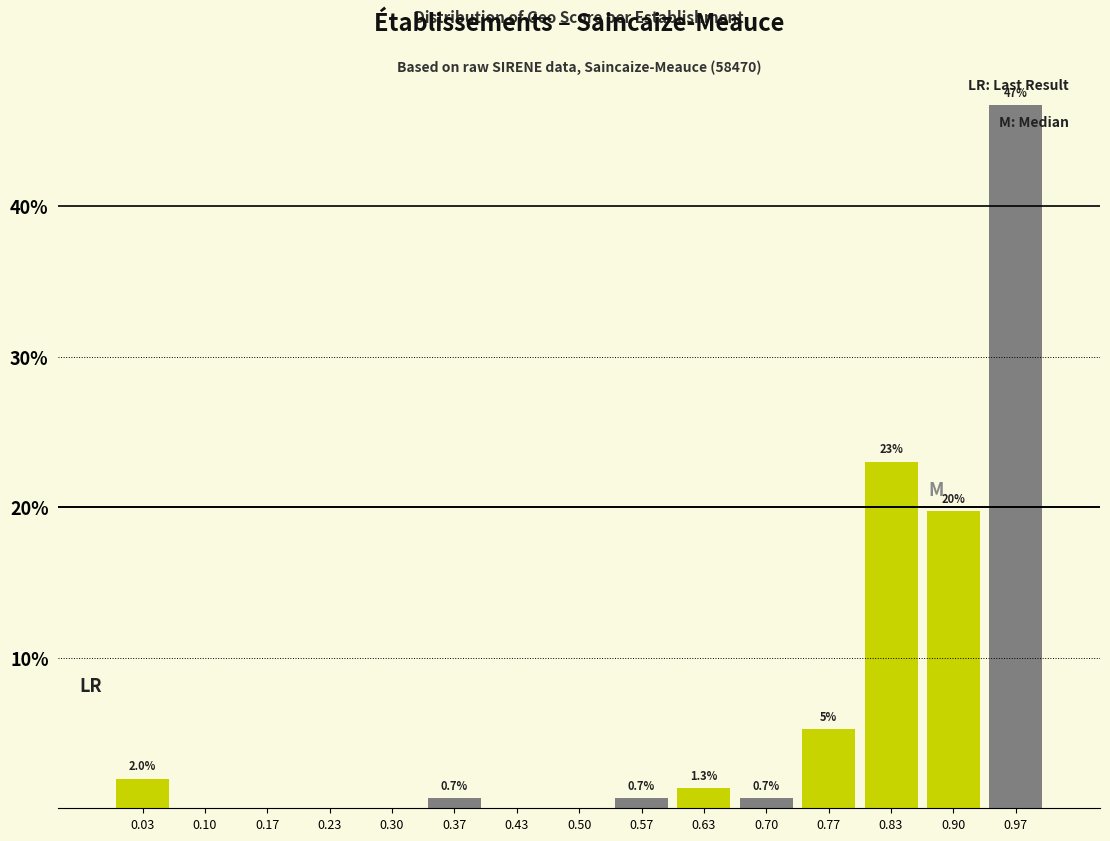

Over which range of the x-axis is the bar tallest?

0.93 to 1.00